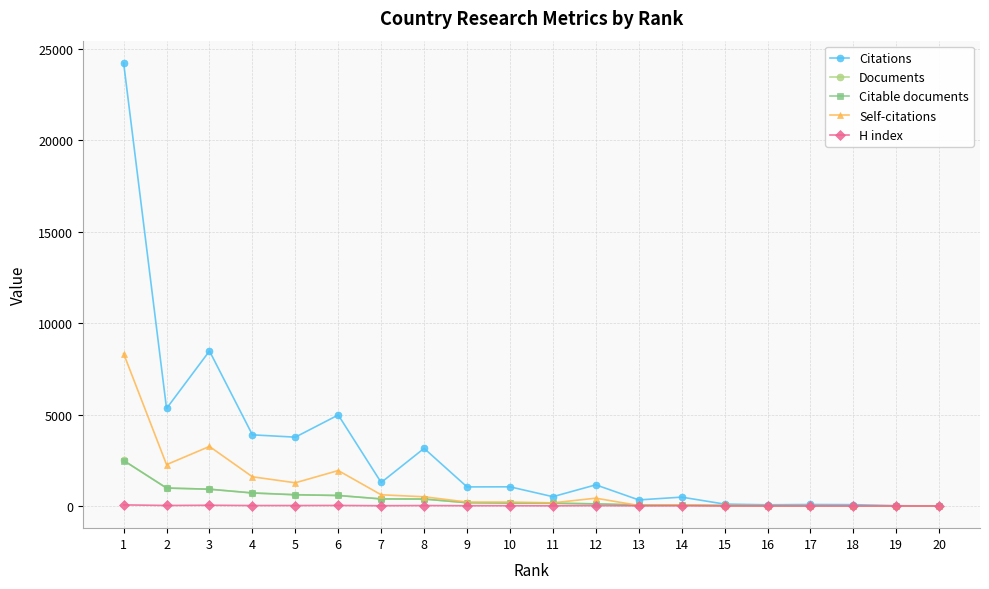

Which series has the largest total across all categories?

Citations